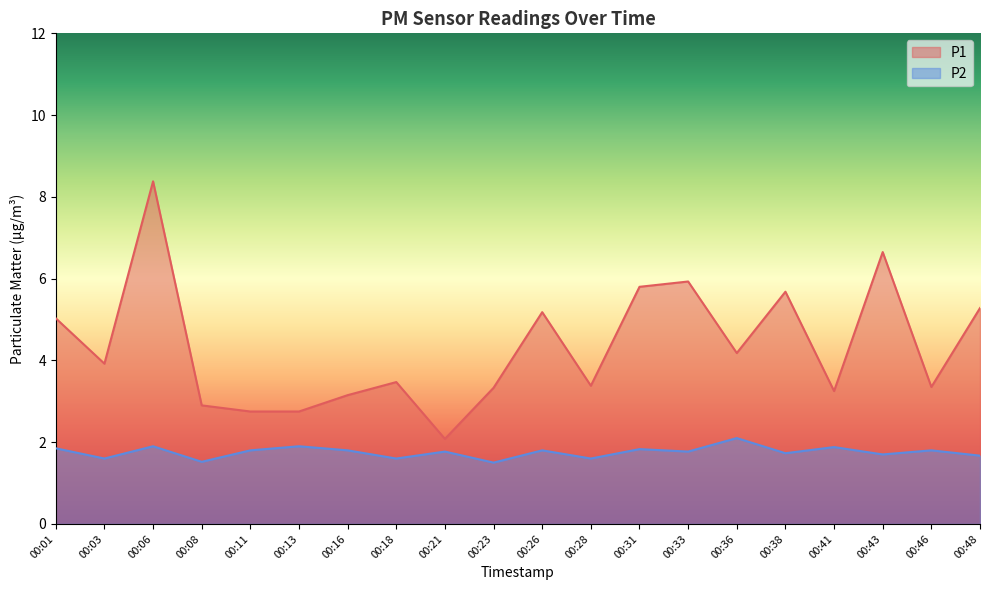

True or false: P2 has more than 0 points higher than both neighbors.

True